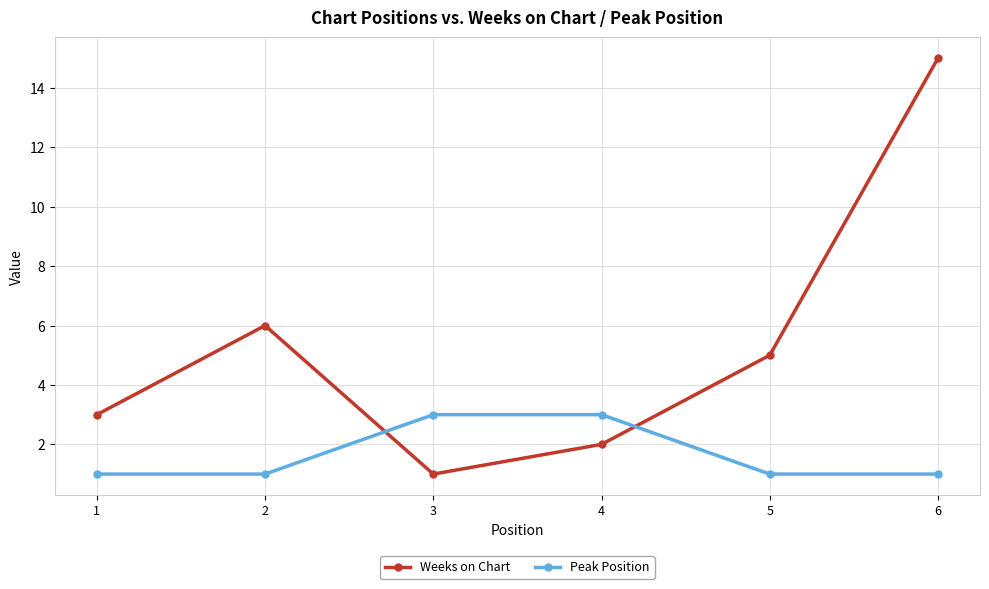

Between which two adjacent categories do Peak Position and Weeks on Chart first intersect?

2 and 3